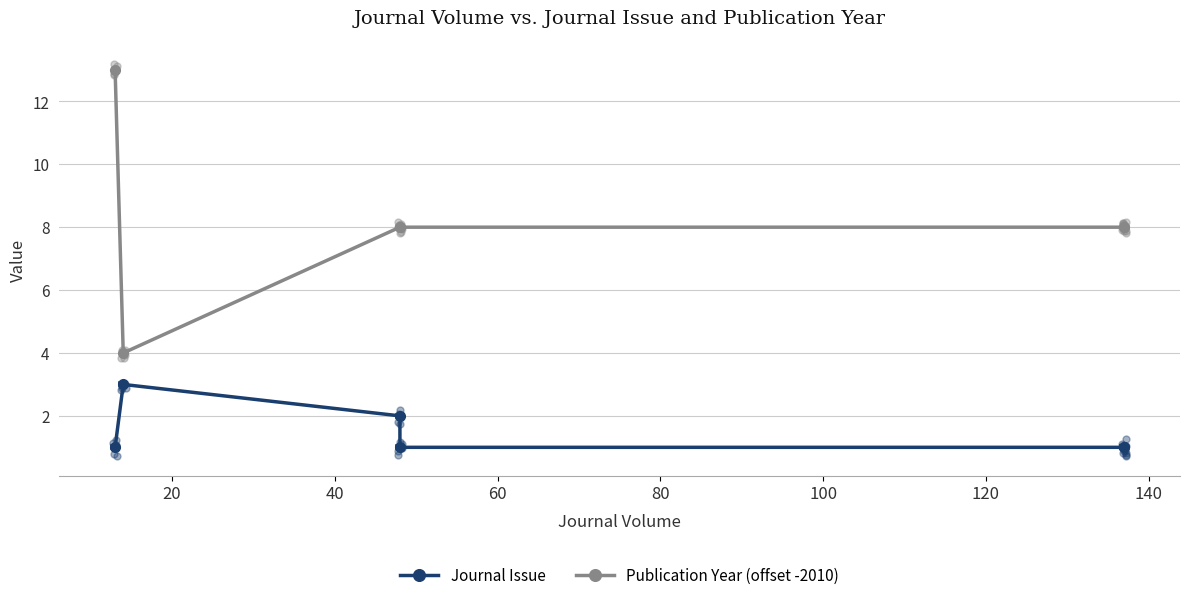

Which series has the widest spread of Y values?

Publication Year (offset -2010)